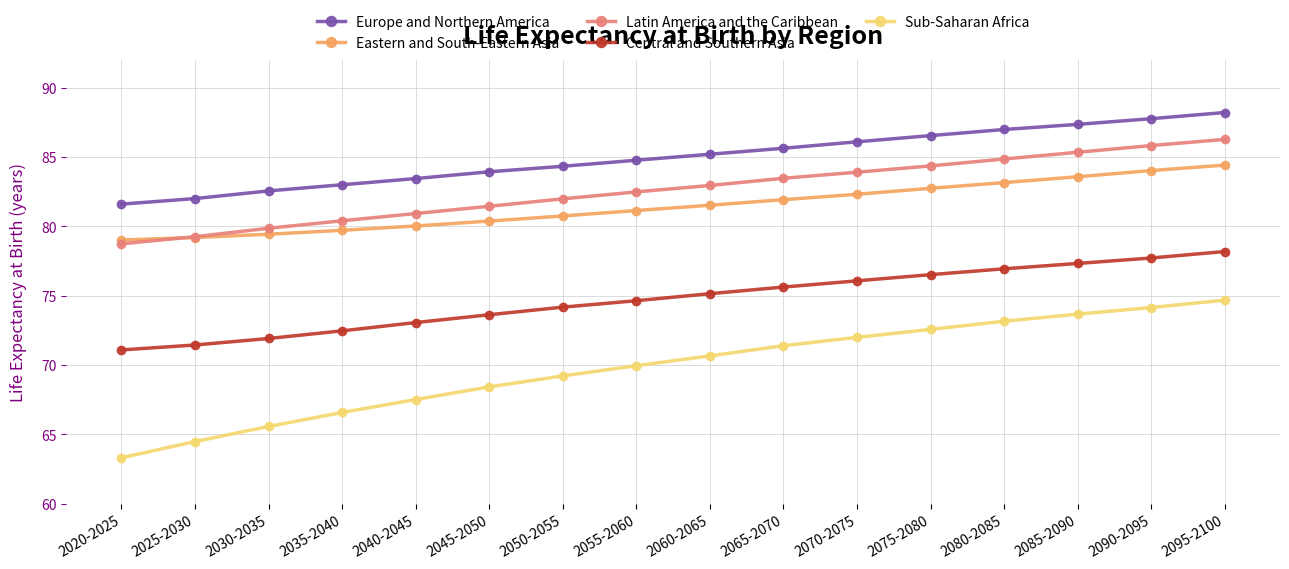

What is the average value of the Eastern and South-Eastern Asia series?

81.5